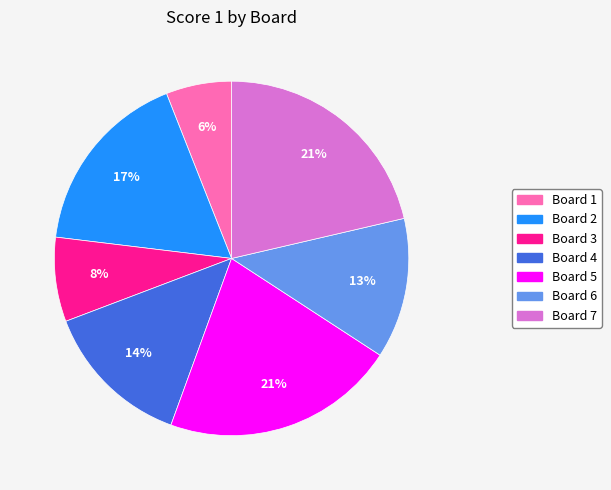

Is the sum of Board 3 and Board 4 greater than half?

No